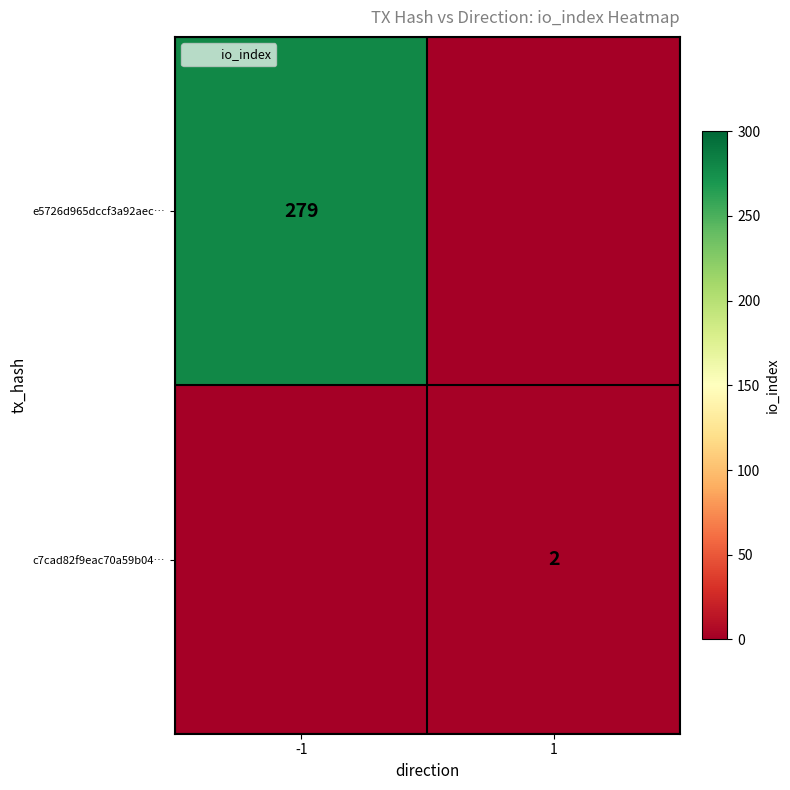

At which category is the sum across all series the highest?

-1